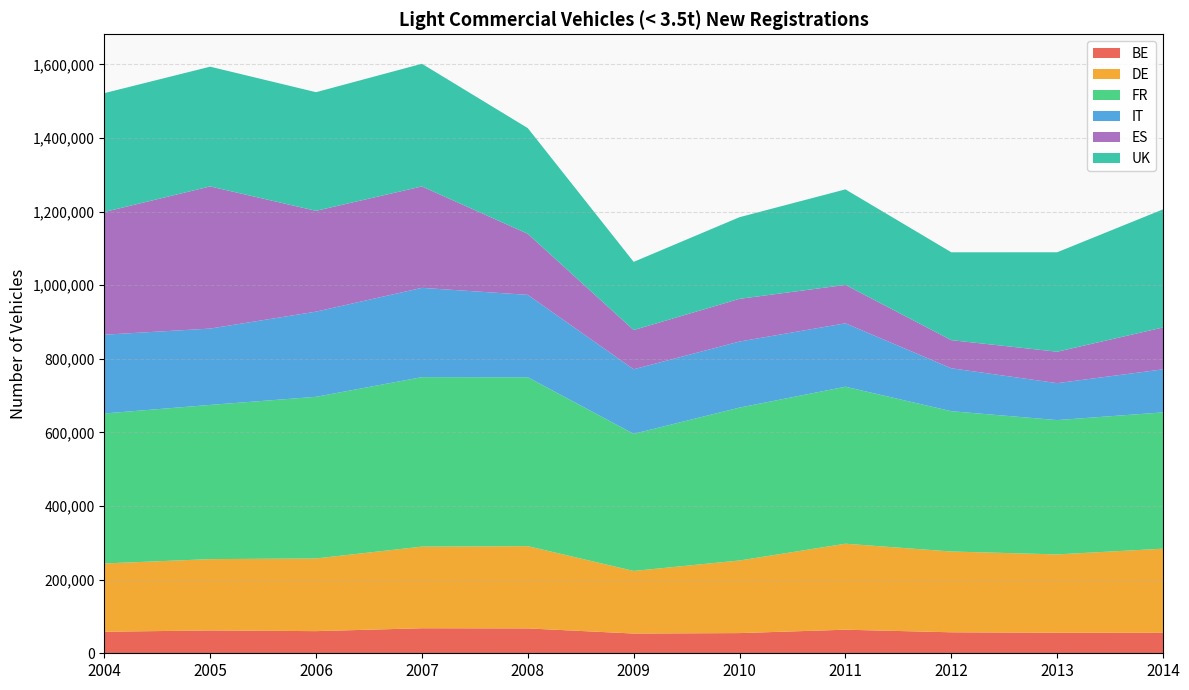

Reading right to left, extract all data points from this chart.

BE: 2014=55807	2013=55793	2012=57020	2011=64049	2010=54856	2009=53620	2008=67546	2007=68007	2006=60156	2005=62068	2004=58539
DE: 2014=228414	2013=212831	2012=219508	2011=233617	2010=197270	2009=170067	2008=223525	2007=221769	2006=197513	2005=193736	2004=185541
FR: 2014=370361	2013=364989	2012=381233	2011=426652	2010=415448	2009=372590	2008=458937	2007=460513	2006=439194	2005=419043	2004=407515
IT: 2014=116945	2013=100378	2012=116673	2011=172265	2010=179502	2009=175405	2008=223885	2007=242626	2006=231436	2005=207400	2004=214009
ES: 2014=113787	2013=85388	2012=76387	2011=104374	2010=116004	2009=106527	2008=165872	2007=275563	2006=273922	2005=386250	2004=333414
UK: 2014=320916	2013=270238	2012=238782	2011=259532	2010=221877	2009=185317	2008=287158	2007=333339	2006=322338	2005=325372	2004=322901